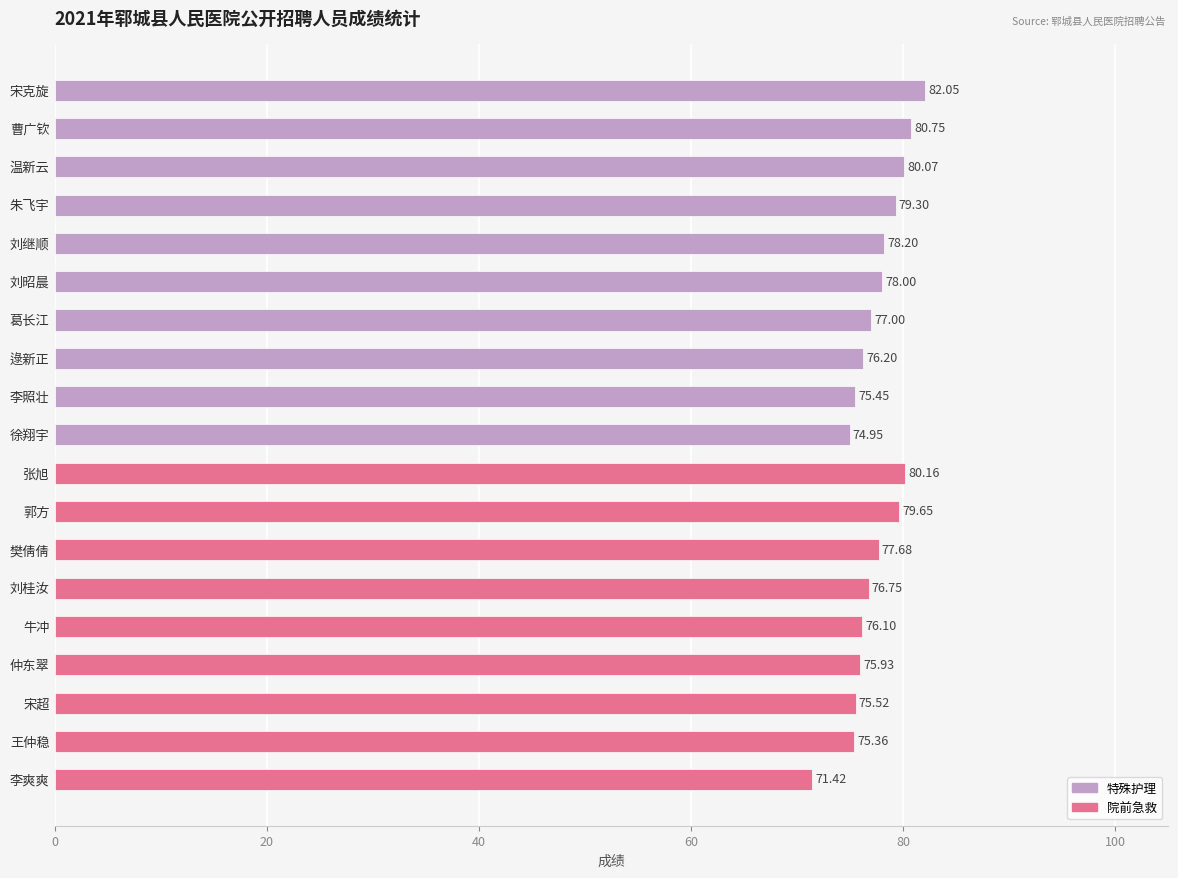

At which label is the value closest to 76?

仲东翠